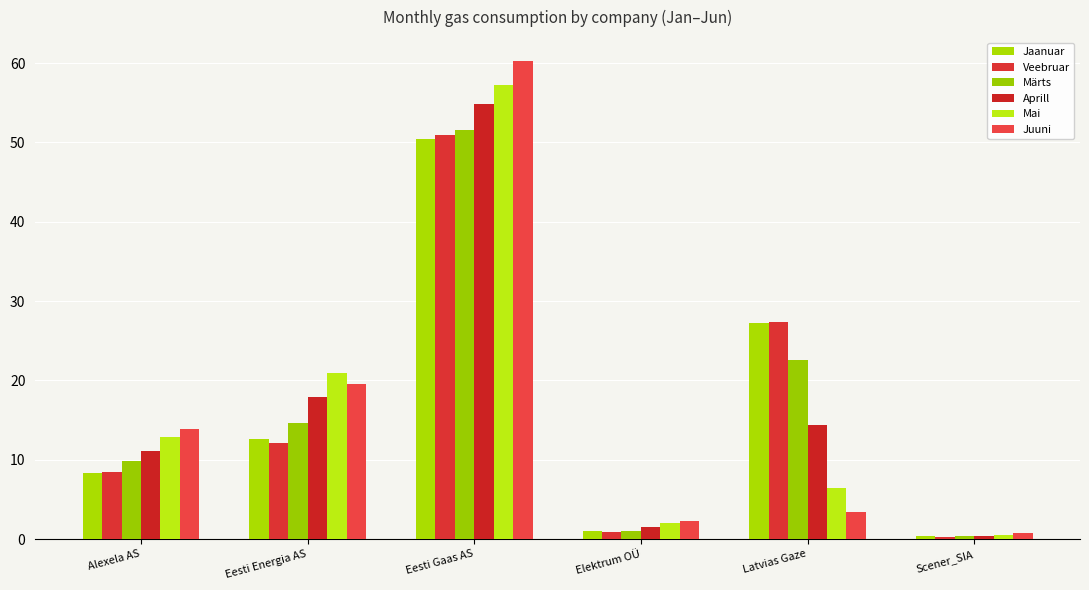

Which series has the largest total across all categories?

Veebruar